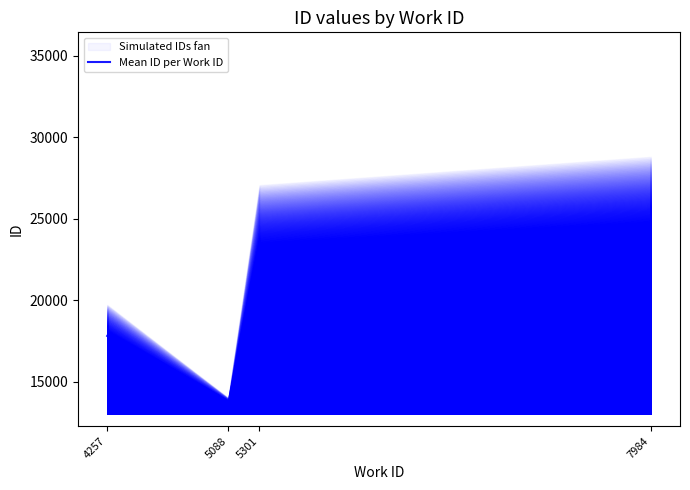

Between 4257 and 7984, which is larger?

7984